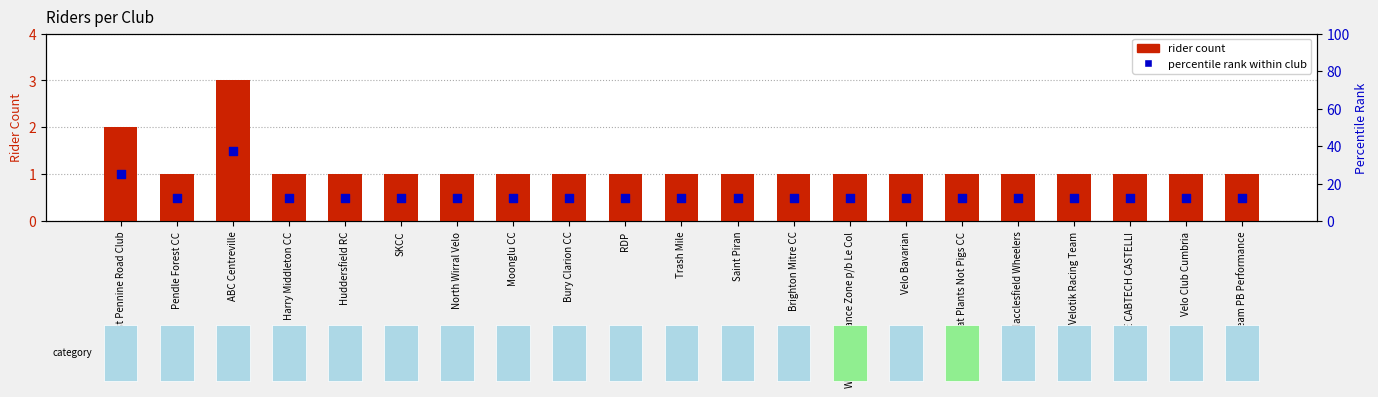

Which series has the largest total across all categories?

rider count